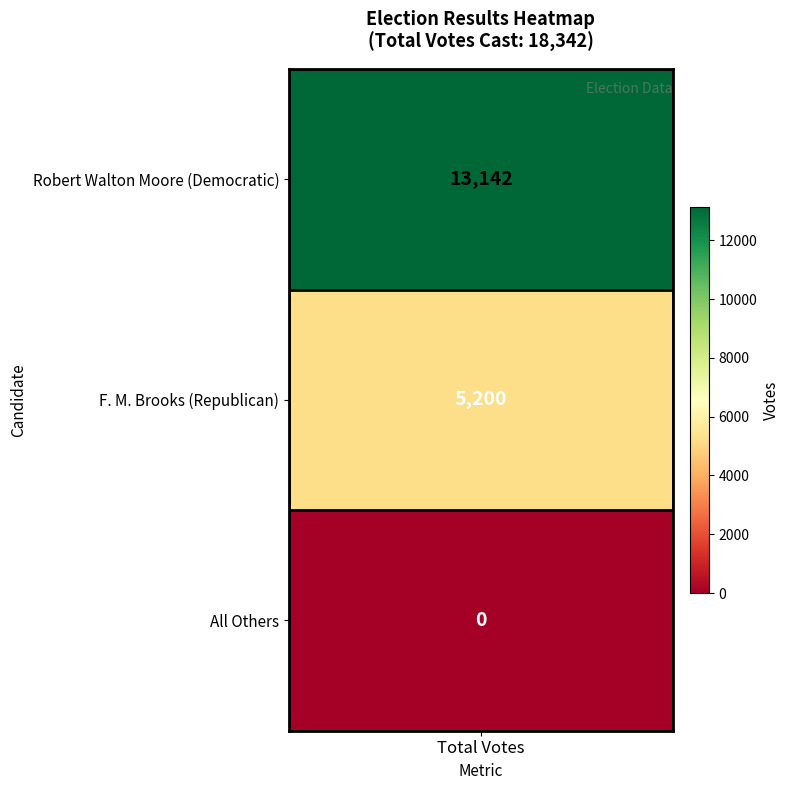

What is the change in value from Robert Walton Moore (Democratic) to F. M. Brooks (Republican)?

-7942